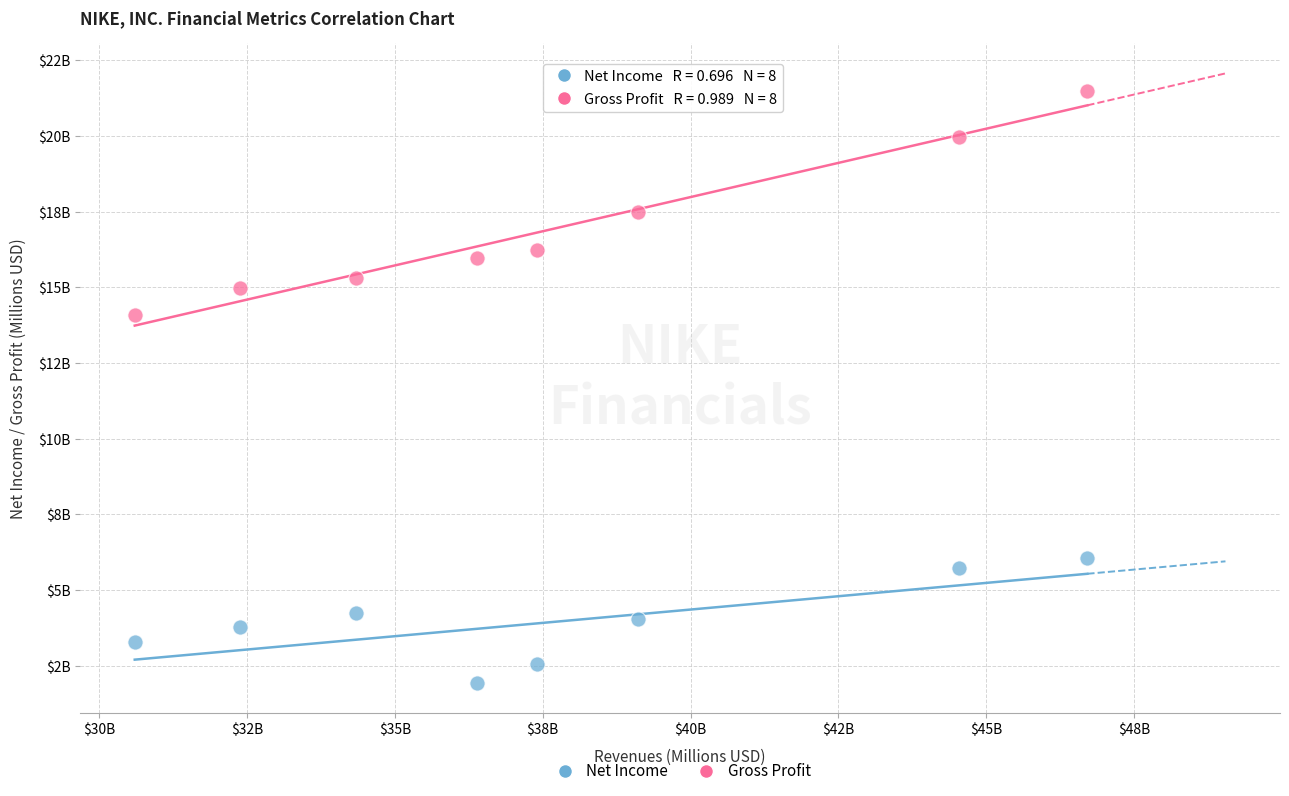

Which series contains the highest Y value?

Gross Profit